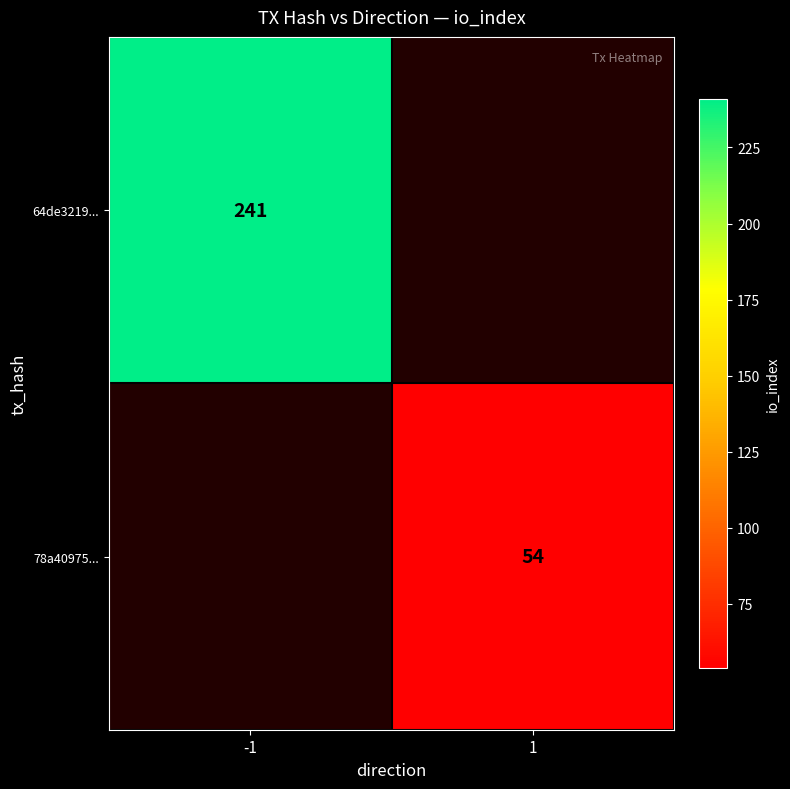

Is it true that 64de3219... equals 315 at -1?

False